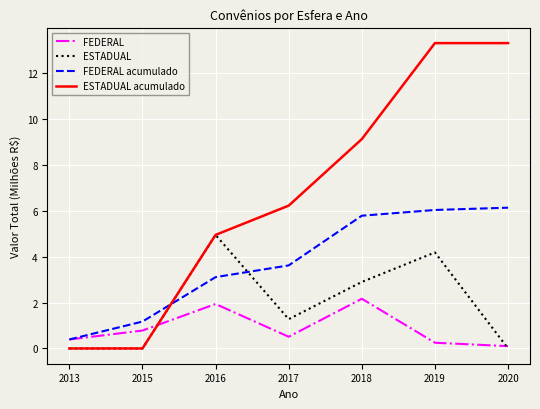

How many lines are shown in the chart?

4